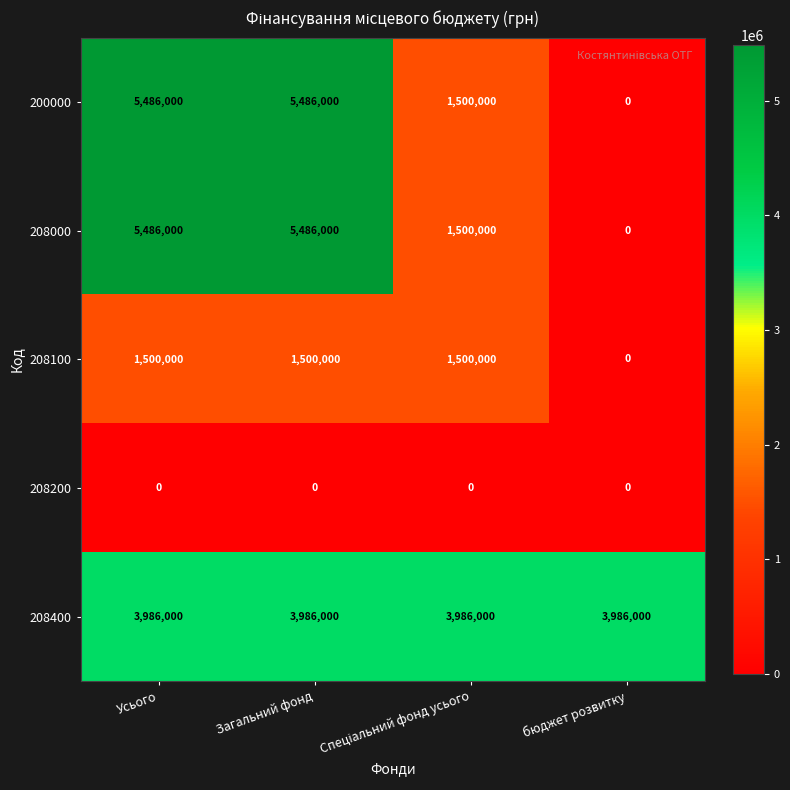

At how many categories does at least one series exceed 807371?

4